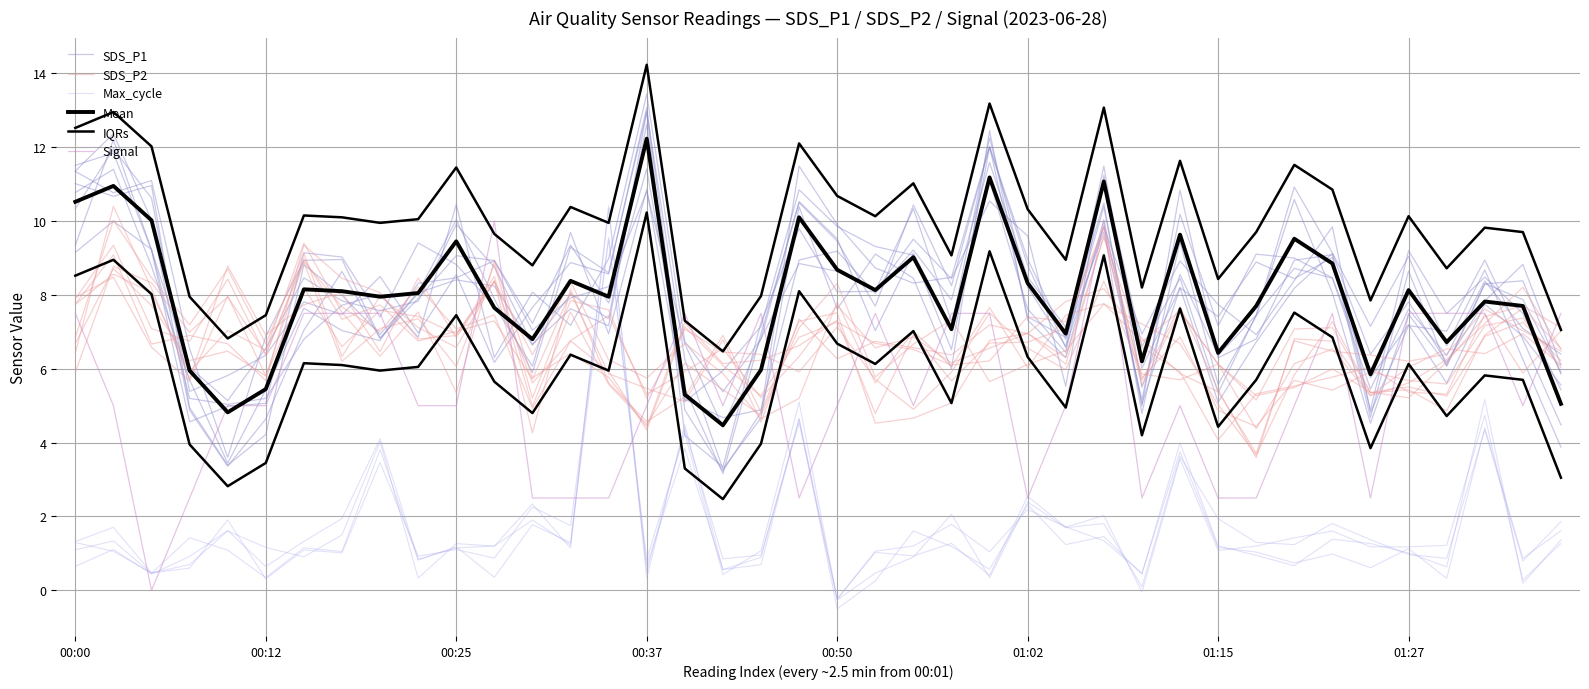

What is the average value of the Max_cycle series?

1.7